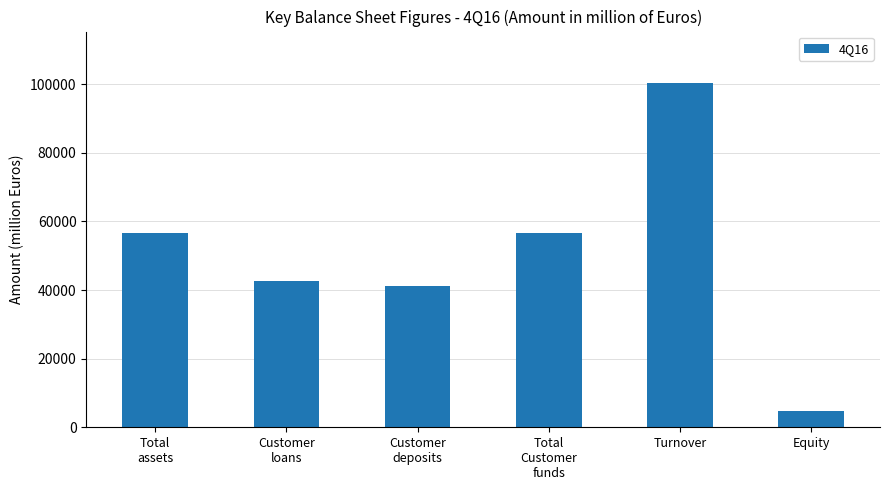

Approximately how many times larger is the value at Equity compared to Total
Customer
funds?

0.1